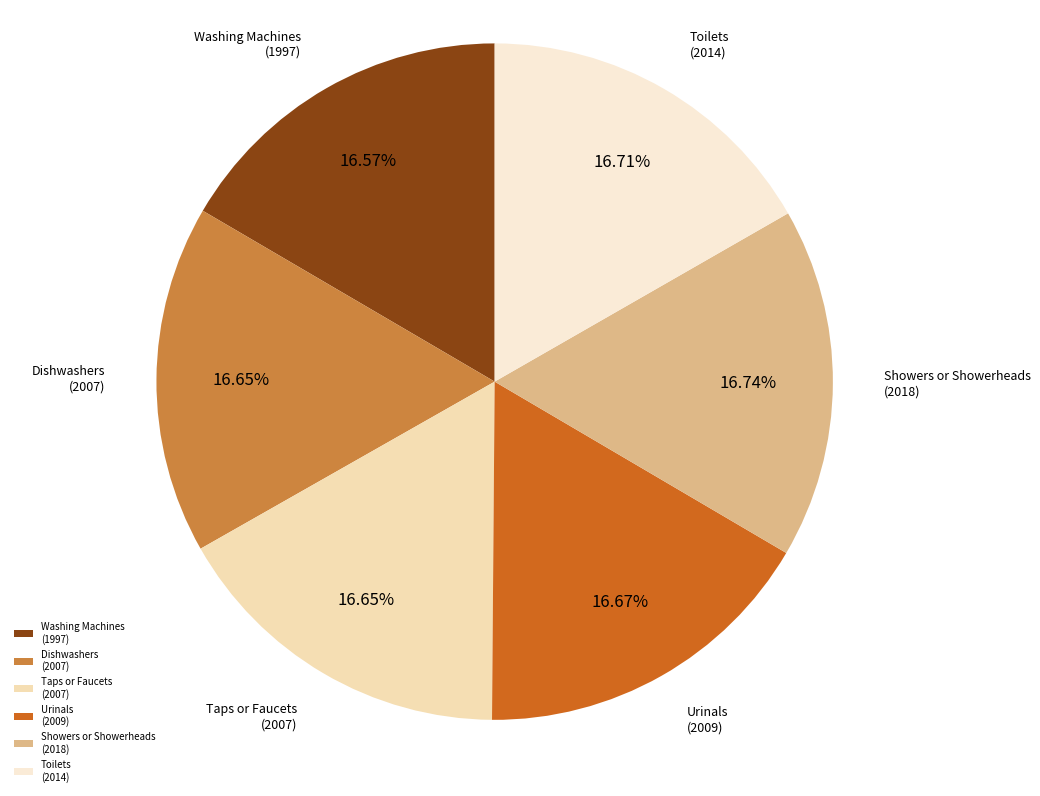

Is there a majority slice in this chart?

No